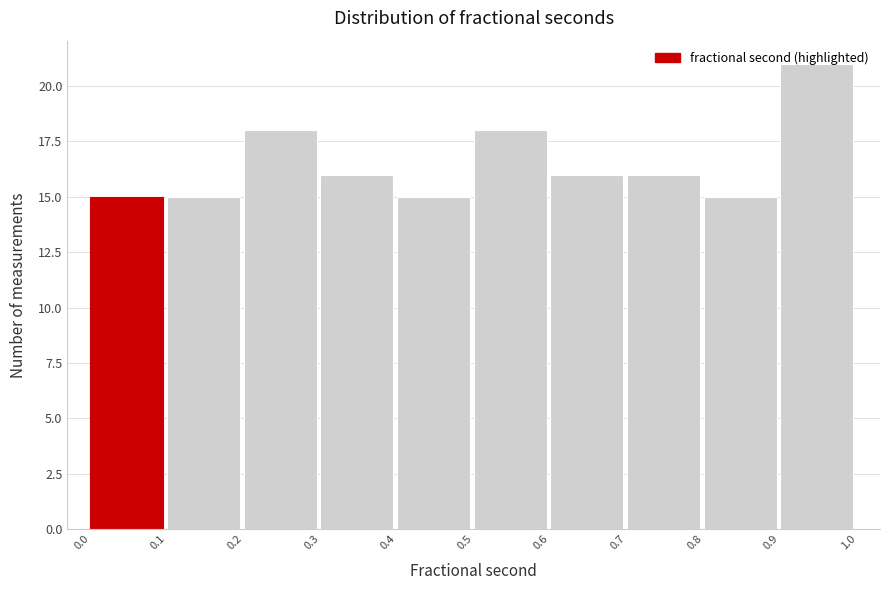

Which range on the x-axis has the tallest bar?

0.9 to 1.0